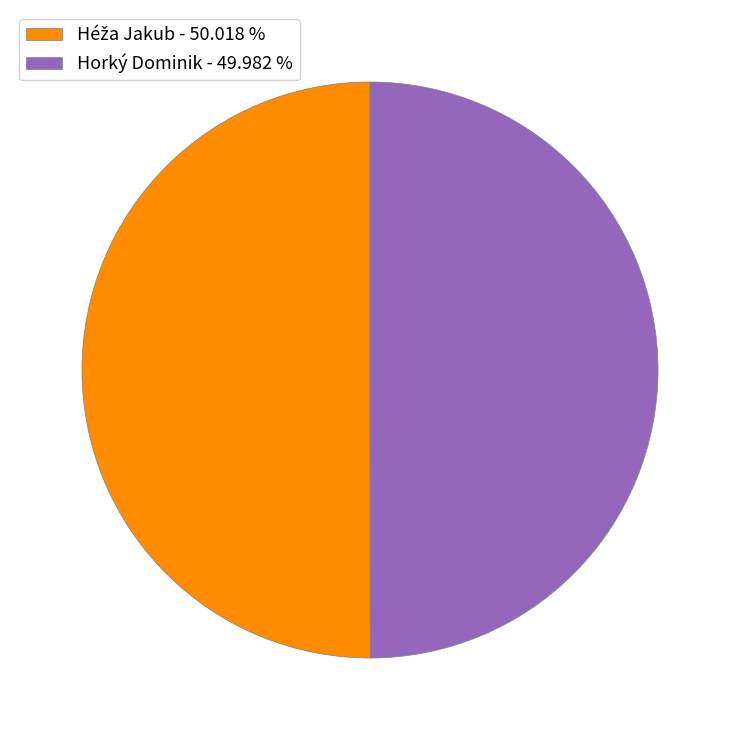

Is there any slice that represents more than half of the pie?

Yes